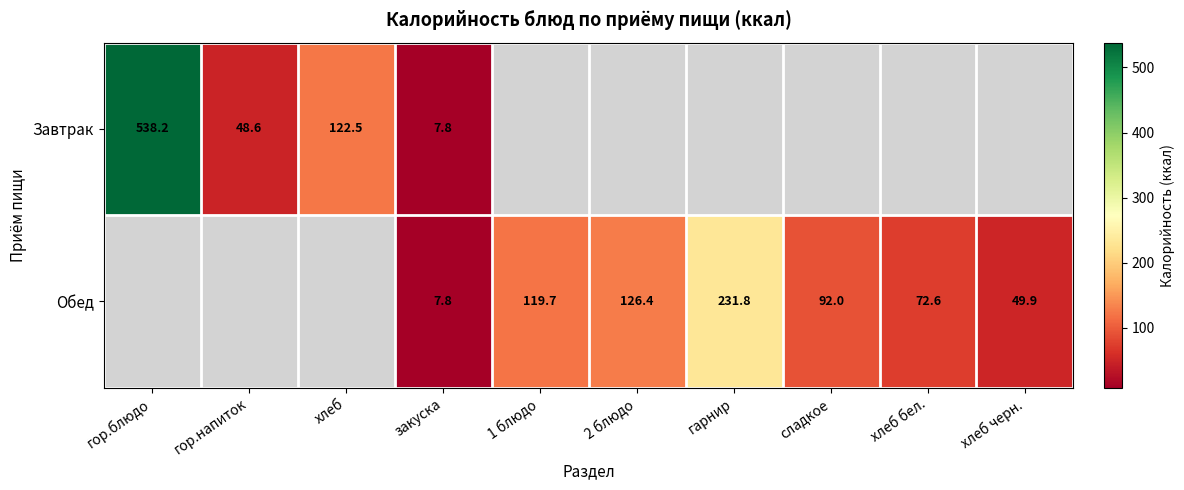

What is the maximum value shown in the chart?

538.2